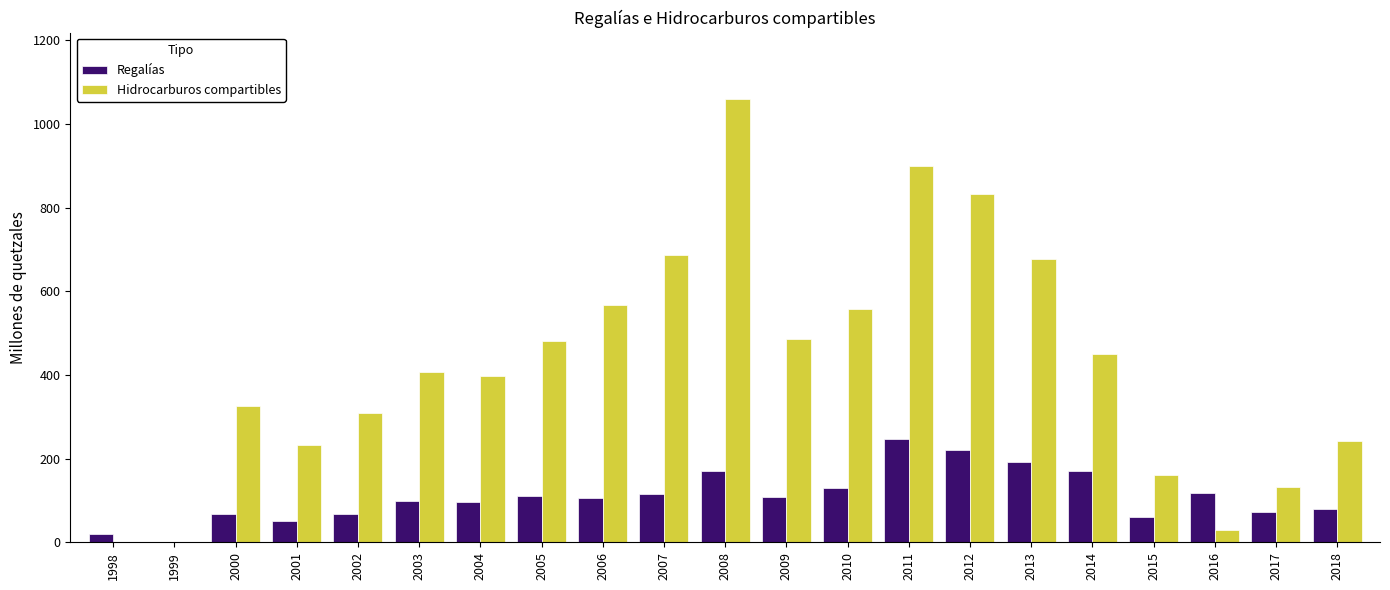

How many groups of bars are there?

21